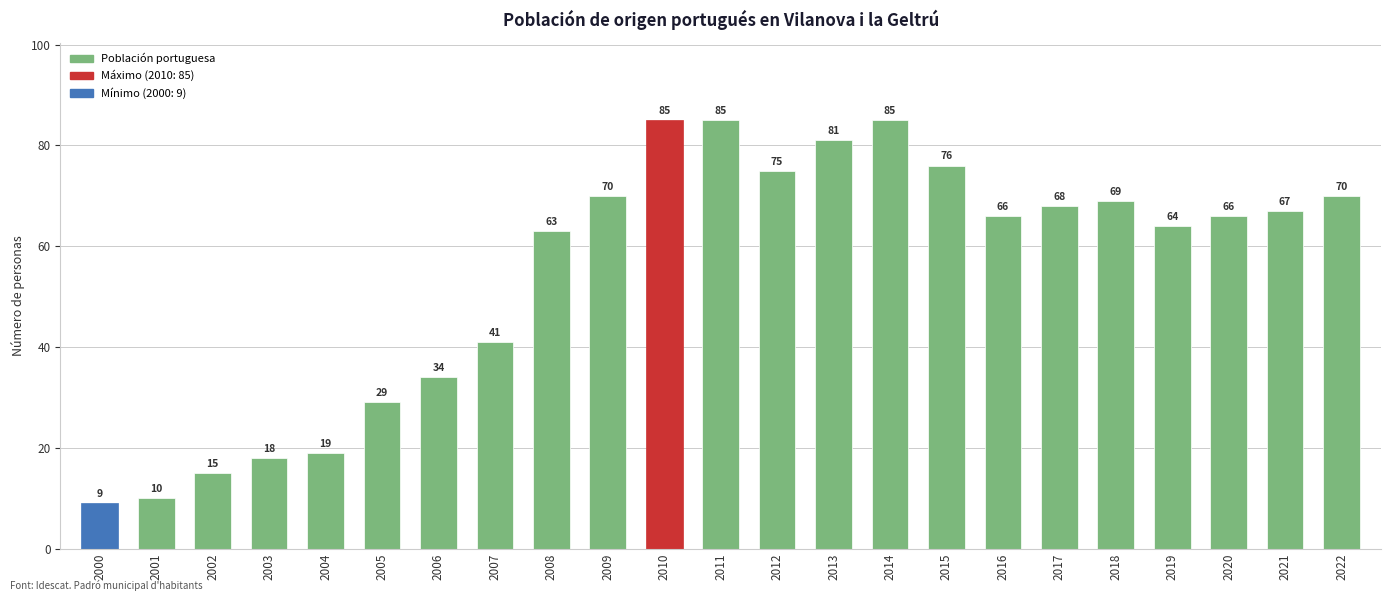

What is the difference between the maximum and minimum values?

76